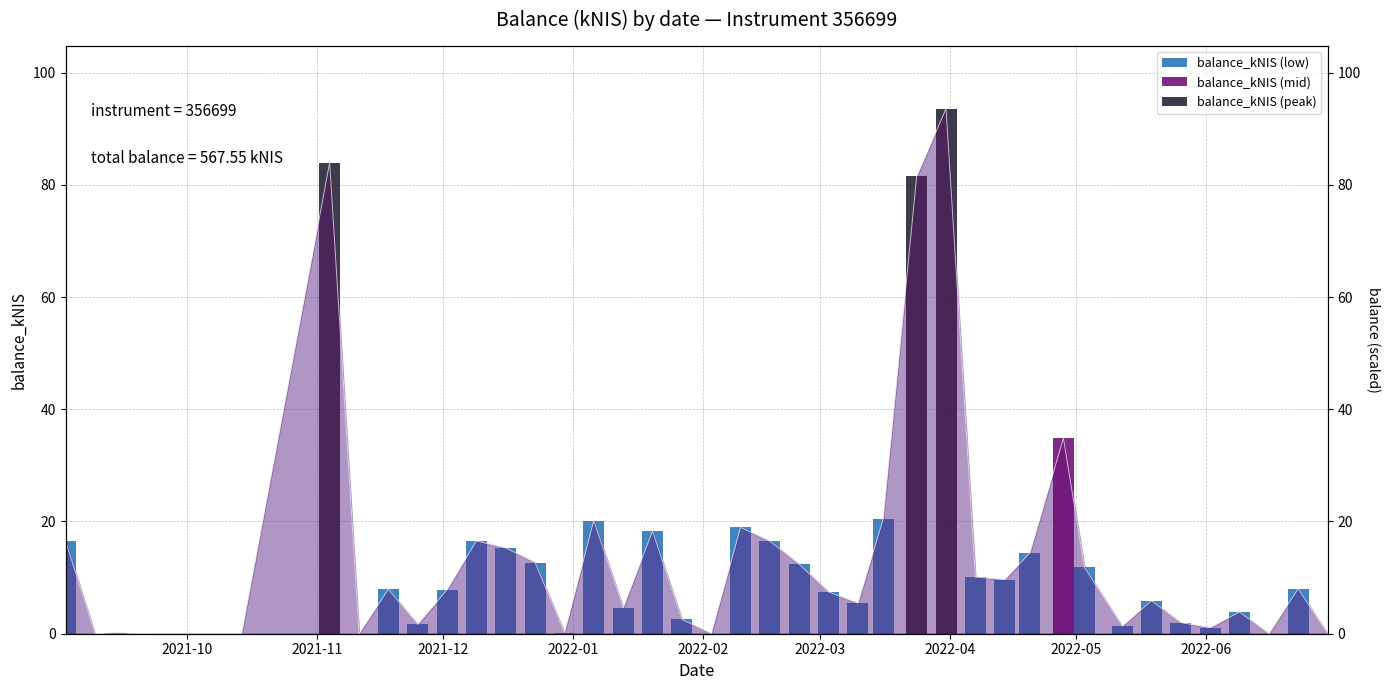

What is the average value?

14.2